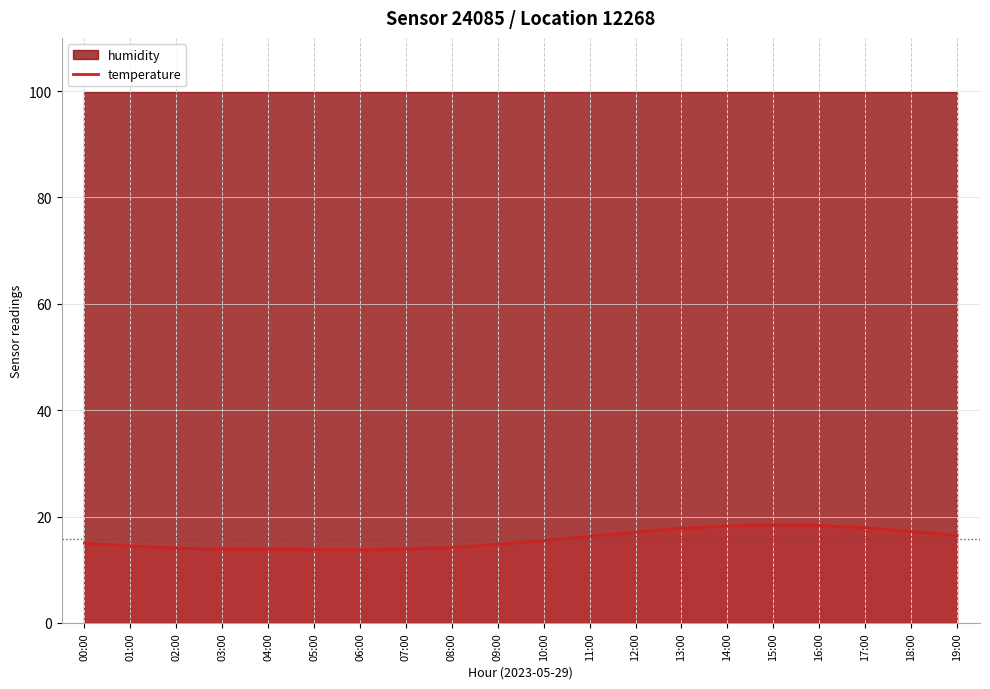

How many lines are shown in the chart?

1